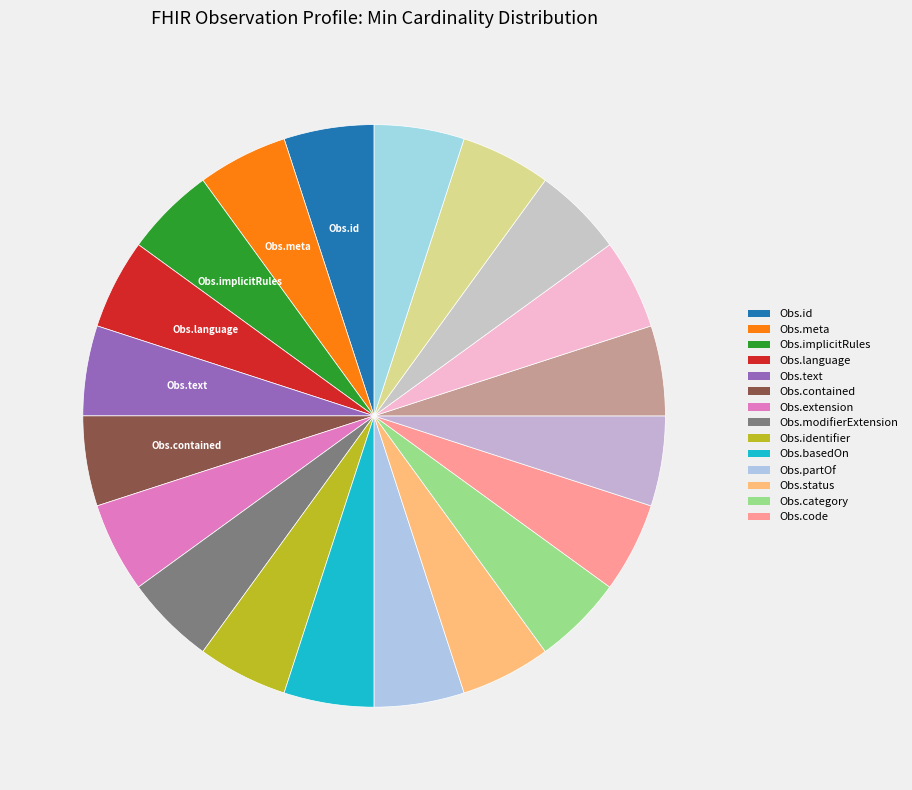

Which slice is the smallest?

Observation.id